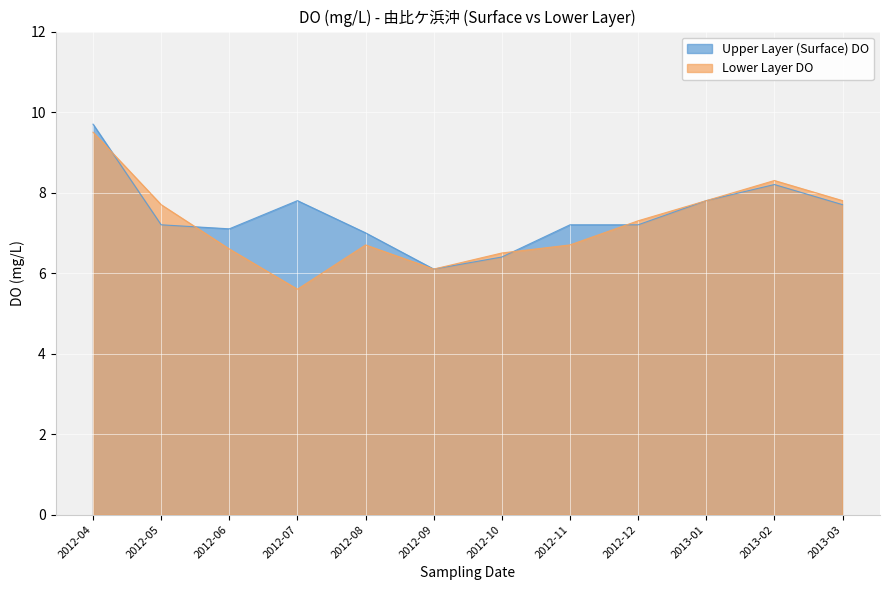

Which category has the lowest value in the Upper Layer (Surface) DO series?

2012-09